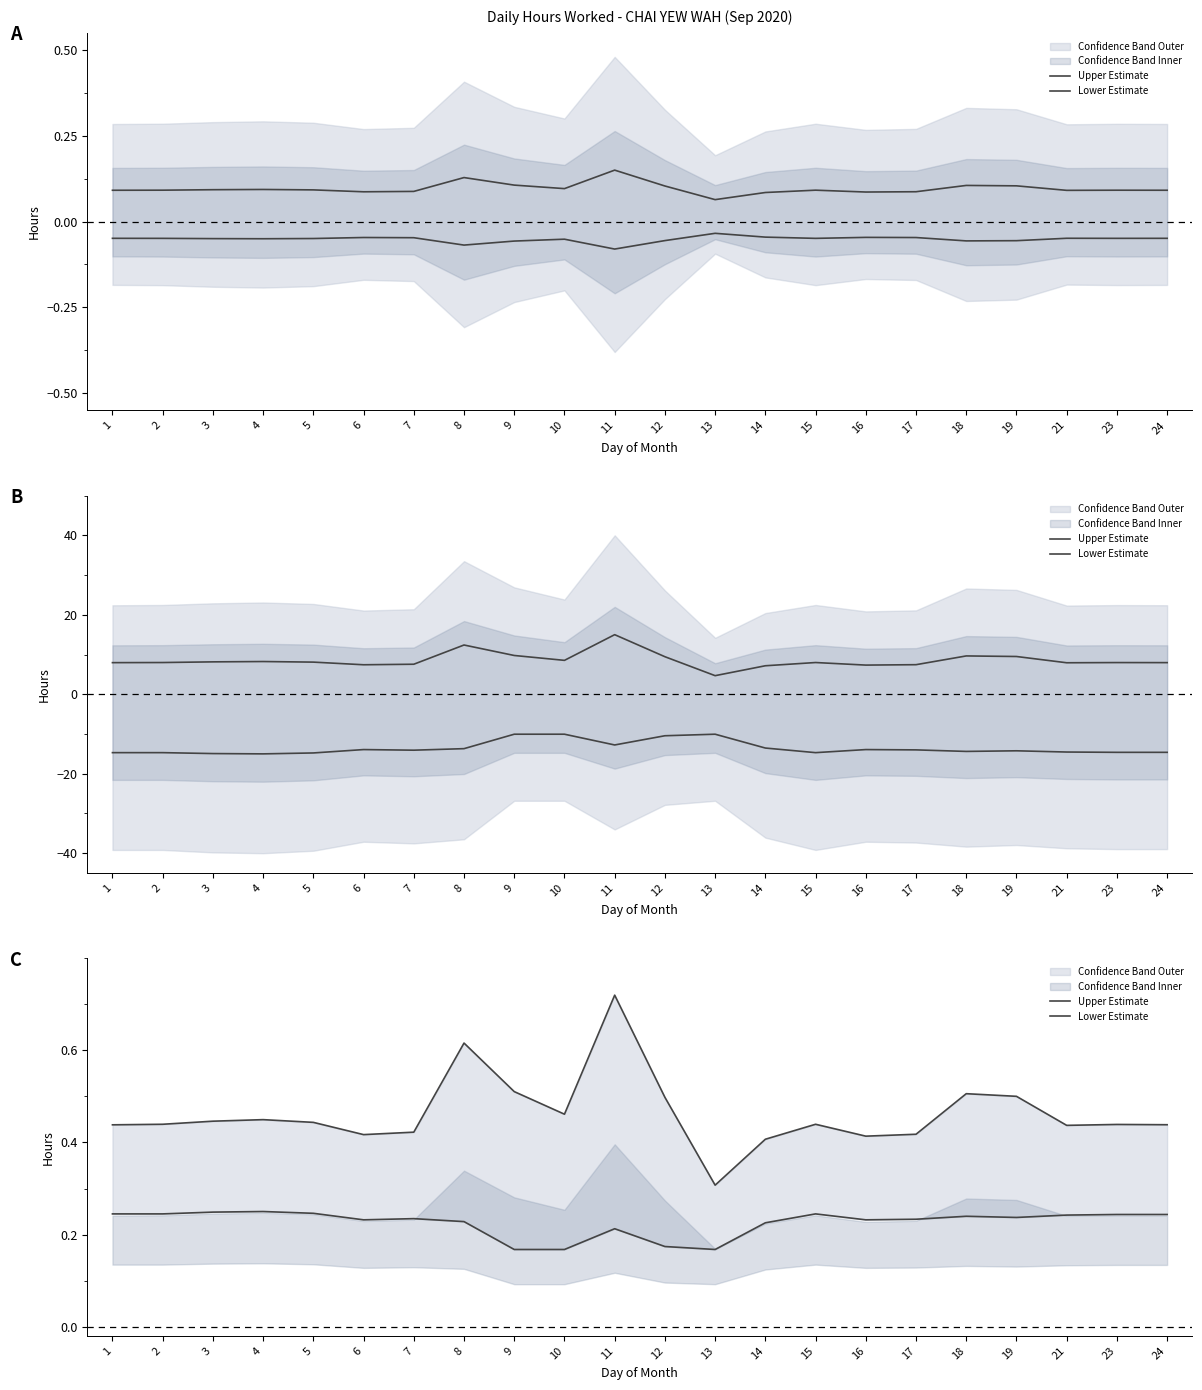

The value of Lower Estimate at 13 is 0.2. True or false?

False